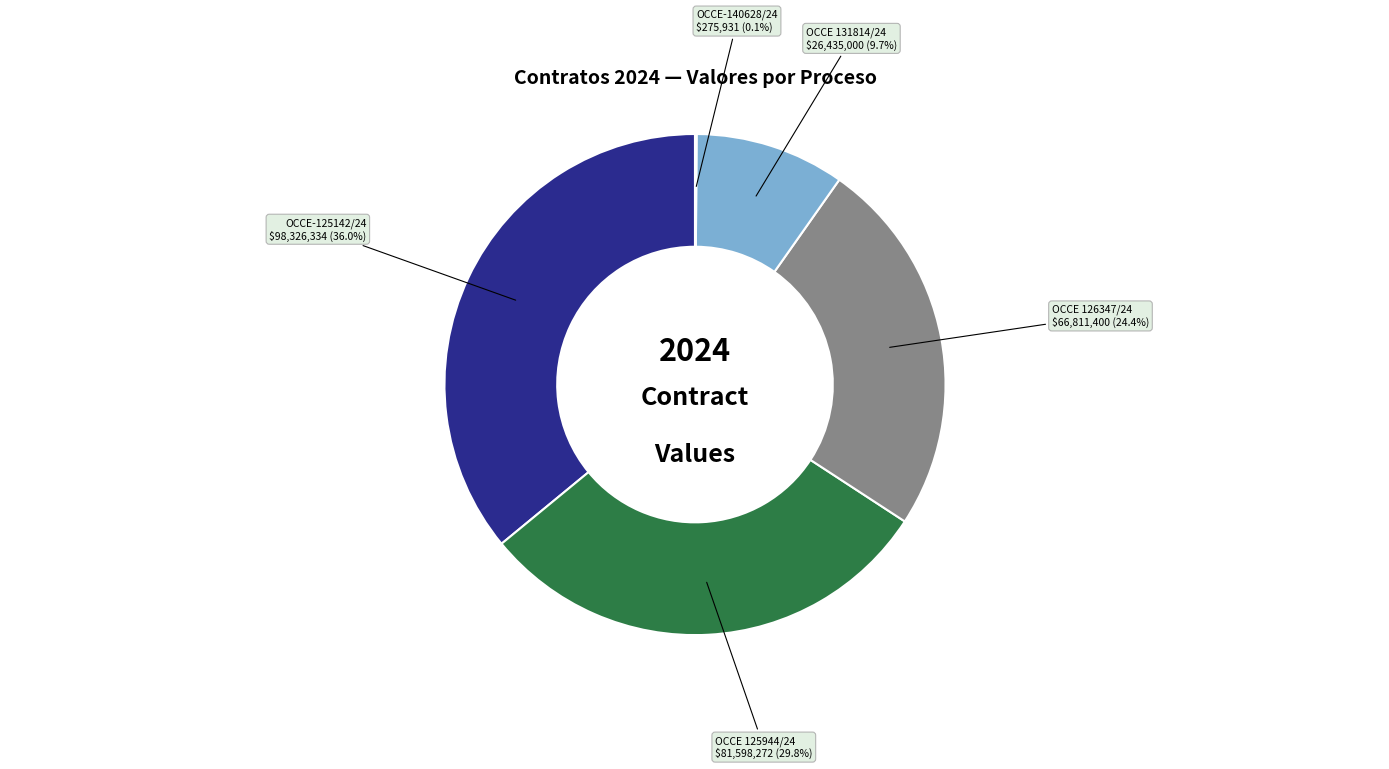

Is there any slice that represents more than half of the pie?

No